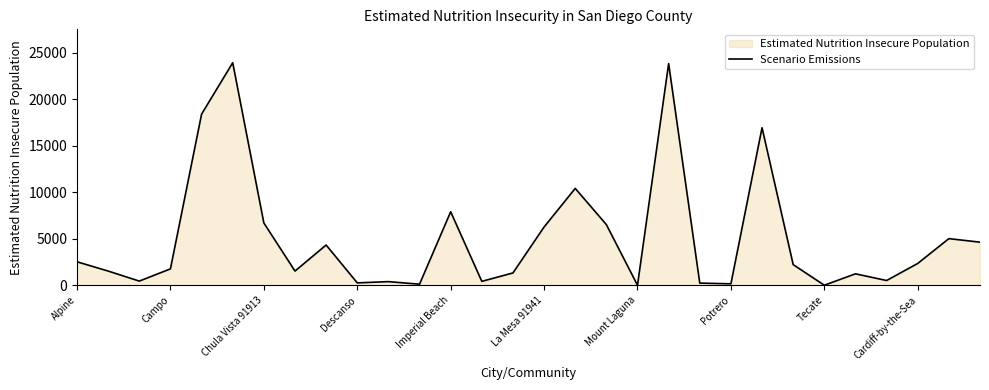

What is the maximum value shown in the chart?

23922.6